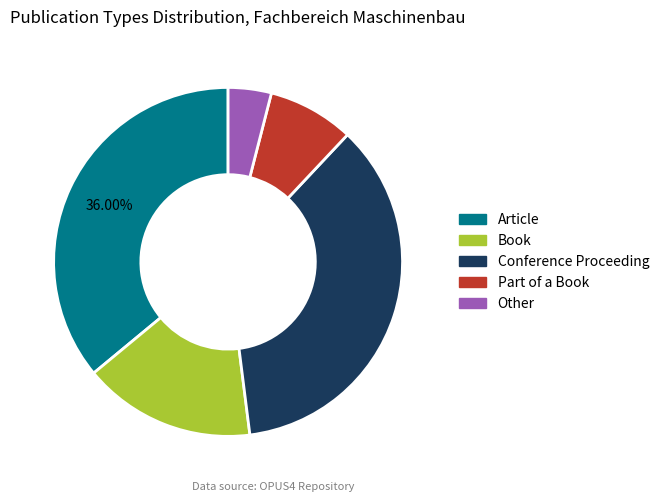

What is the smallest slice in the pie chart?

Other